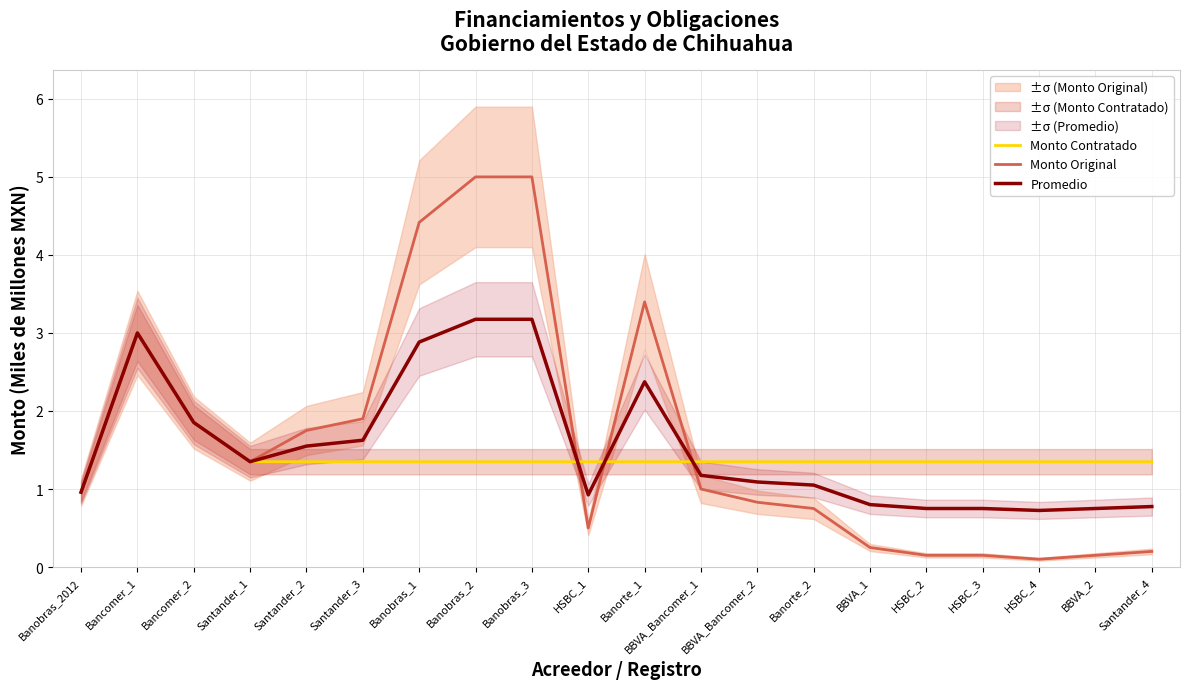

What is the label of the 8th point from the left?

Banobras_2